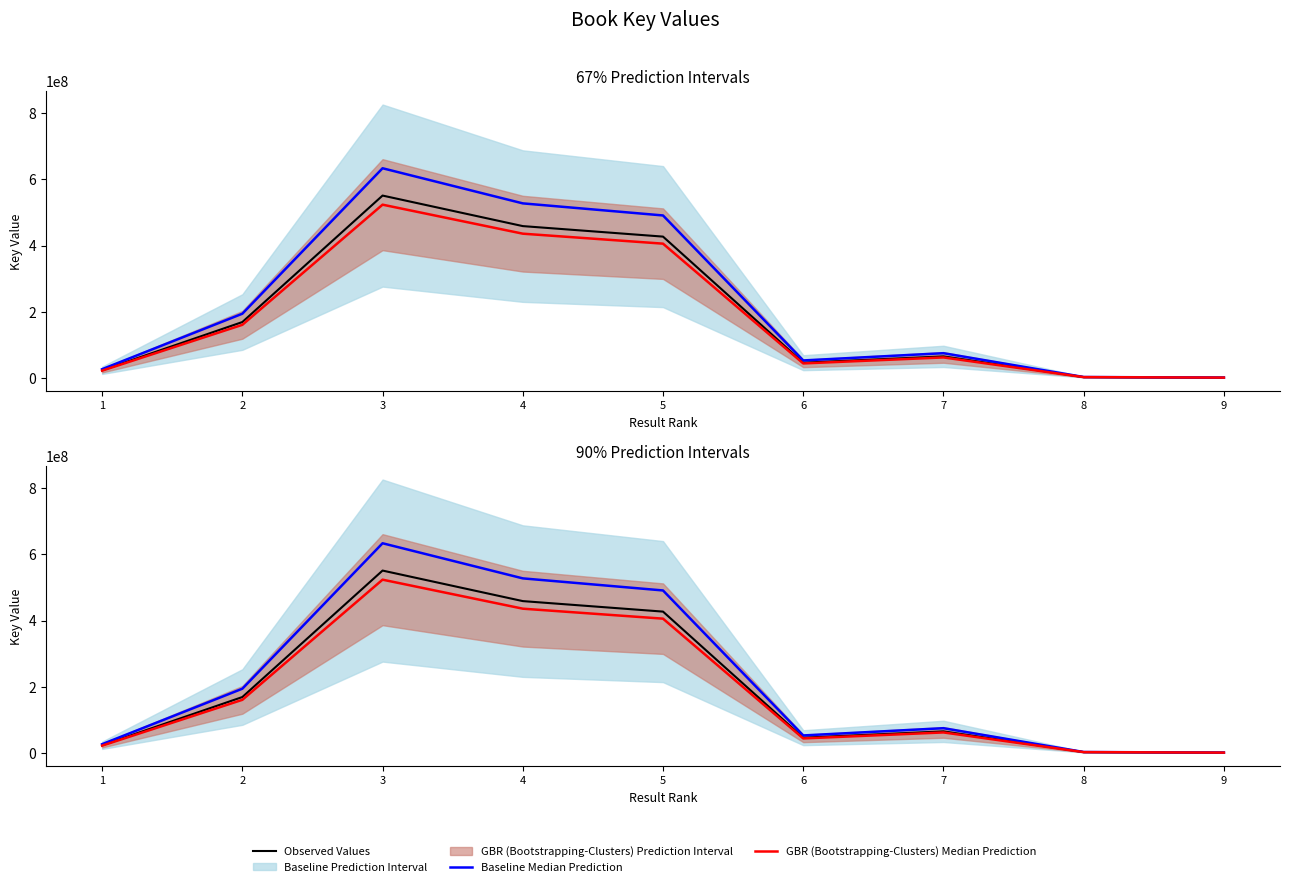

The value of Observed Values at 9 is 6926.0. True or false?

True